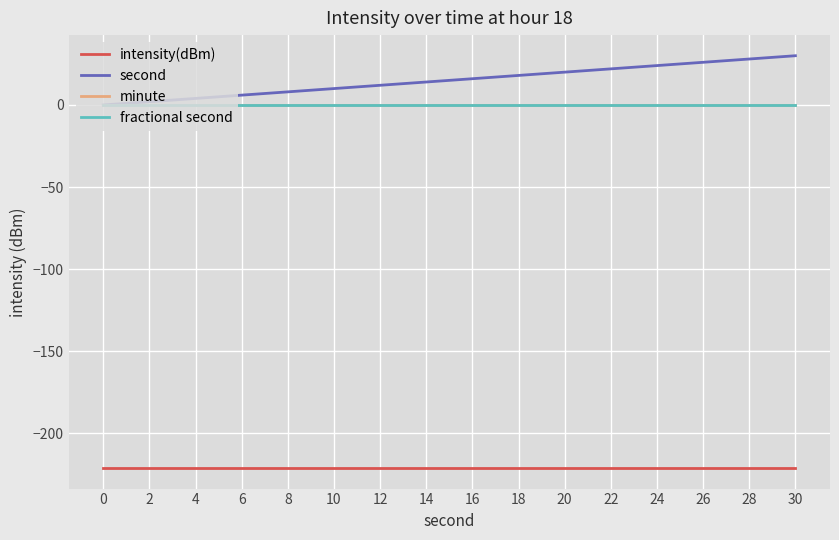

True or false: minute and second intersect in this chart.

False